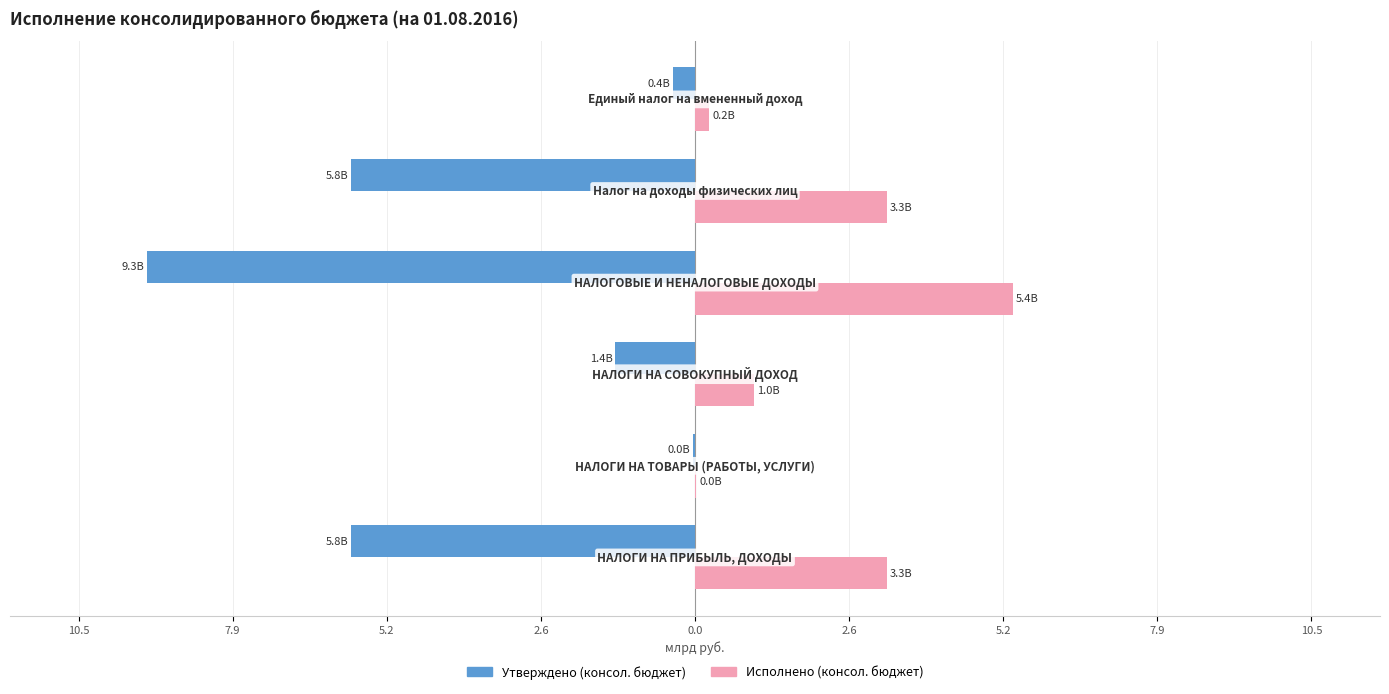

What are all the series names shown in the legend?

Утверждено (консол. бюджет), Исполнено (консол. бюджет)